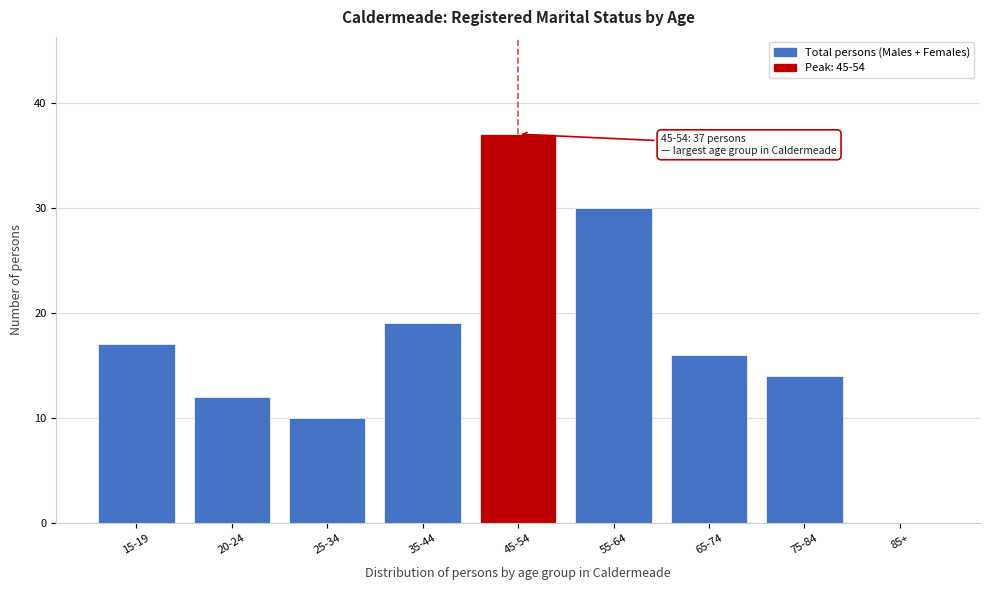

Reading left to right, extract all data points from this chart.

15-19=17	20-24=12	25-34=10	35-44=19	45-54=37	55-64=30	65-74=16	75-84=14	85+=0